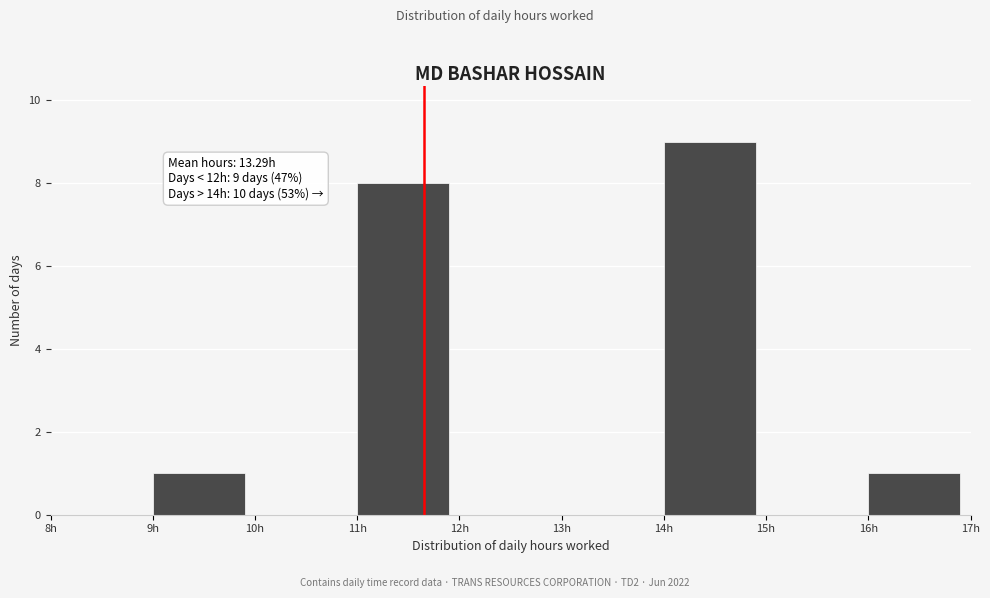

Over which range of the x-axis is the bar tallest?

14 to 15